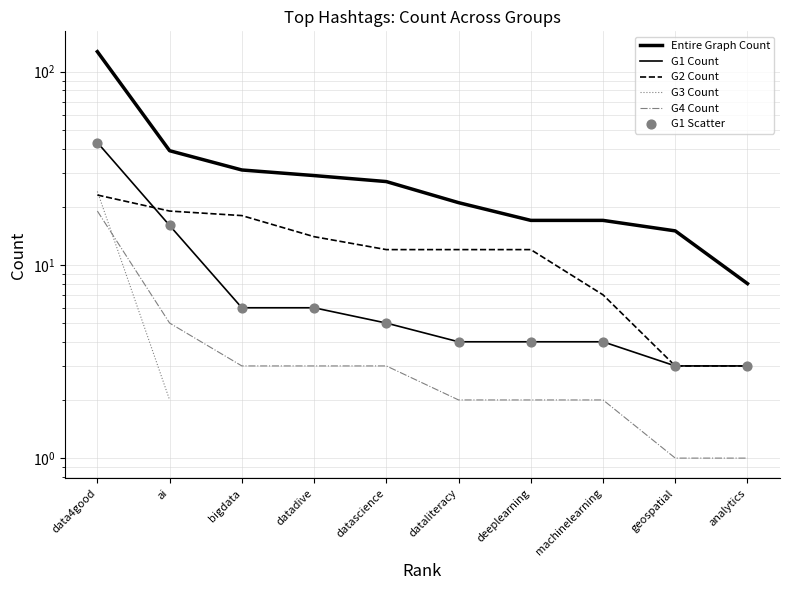

Which series has the widest spread of Y values?

Entire Graph Count